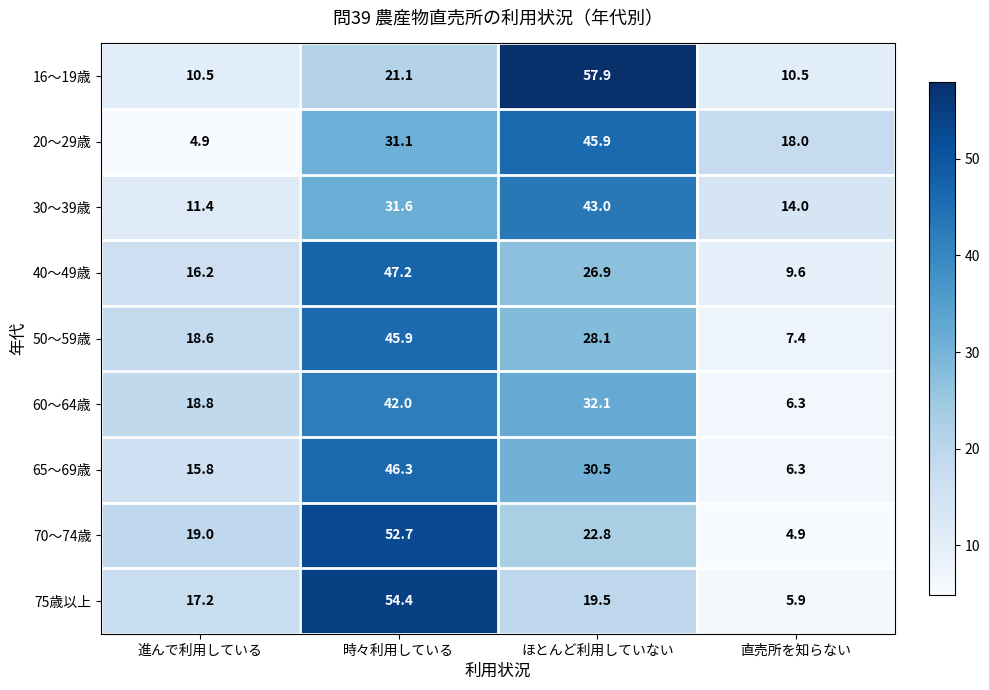

What is the spread (max minus min) of values at ほとんど利用していない?

38.4